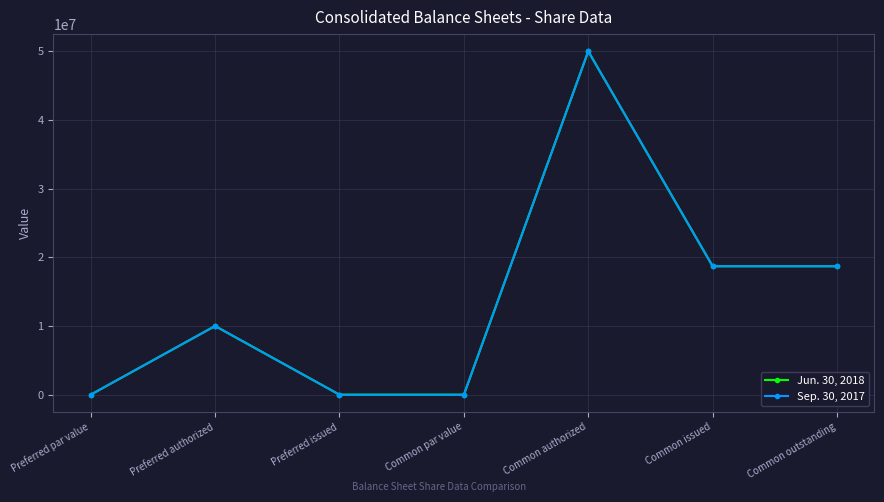

What are all the series names shown in the legend?

Jun. 30, 2018, Sep. 30, 2017